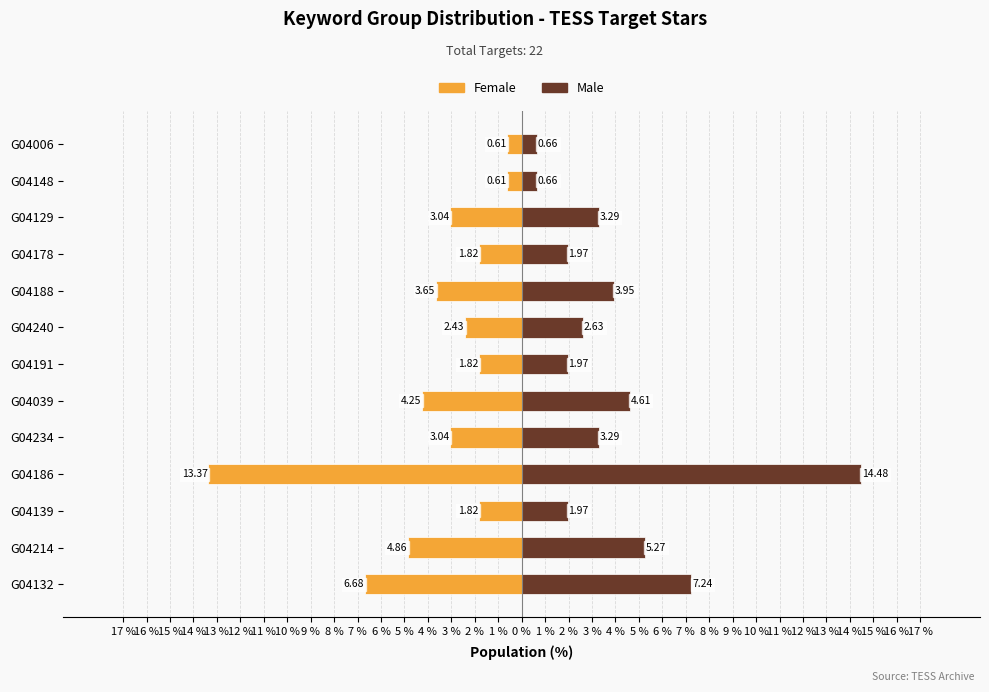

How many values in the Female series exceed -3?

6